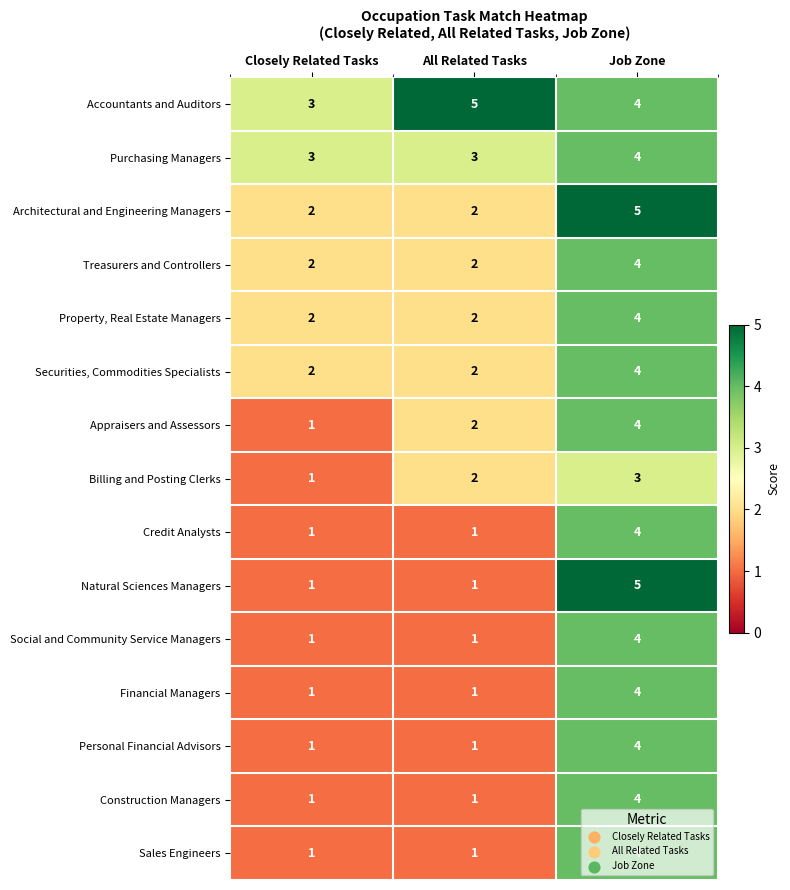

Between All Related Tasks and Job Zone, which series saw the biggest shift?

Natural Sciences Managers